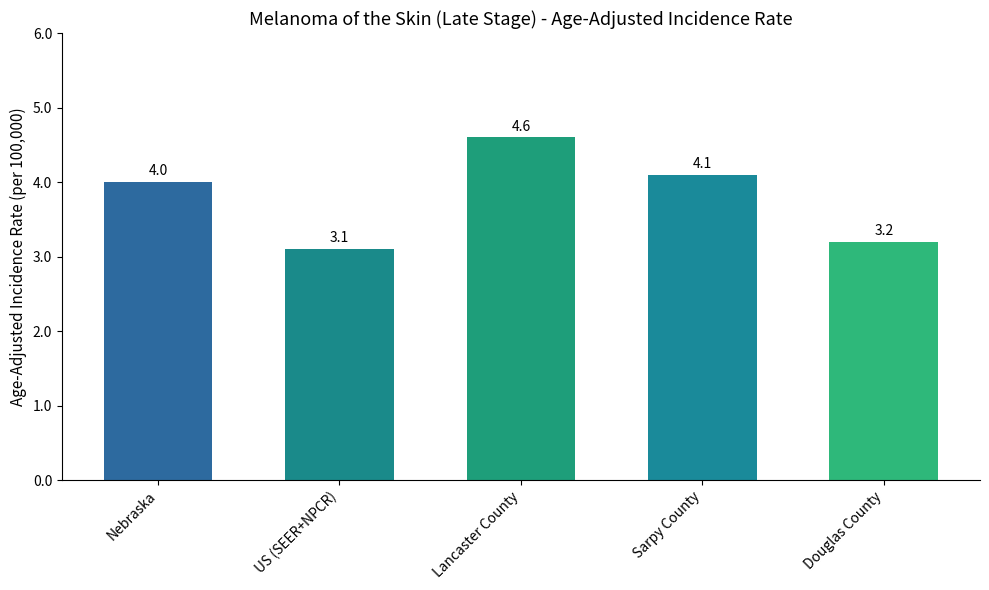

Which has a higher value, Lancaster County or Nebraska?

Lancaster County